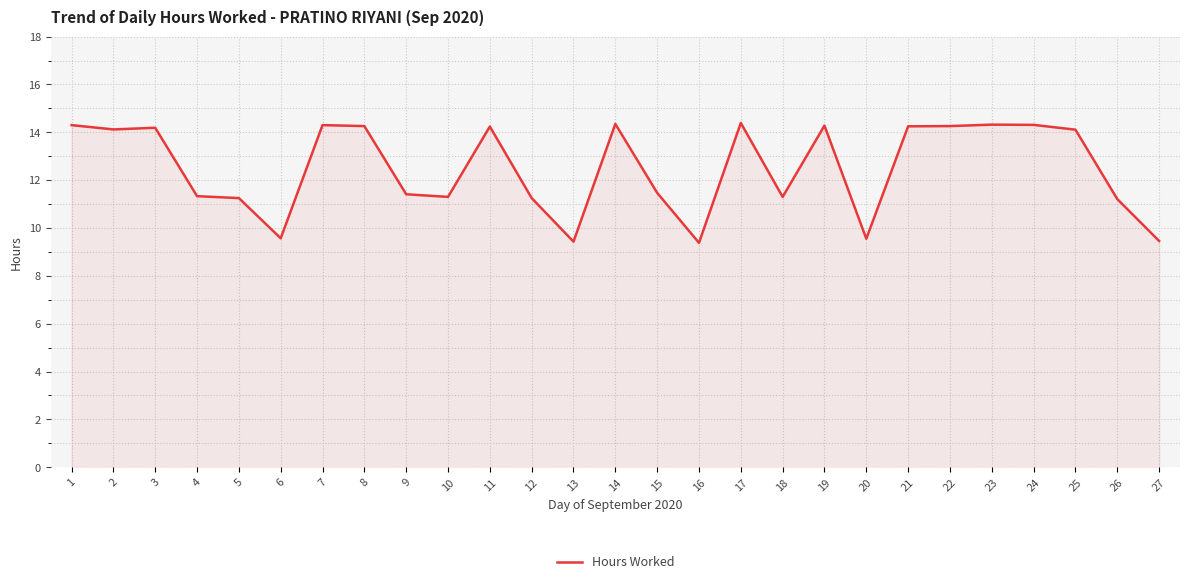

What is the difference between the maximum and minimum values?

5.0